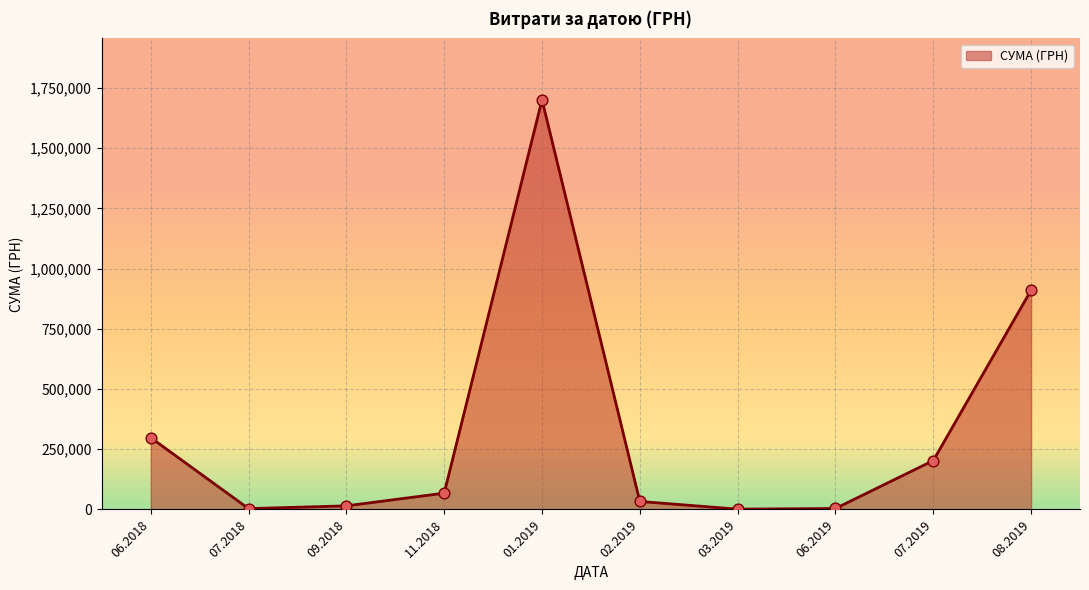

Which has a higher value, 11.2018 or 07.2019?

07.2019